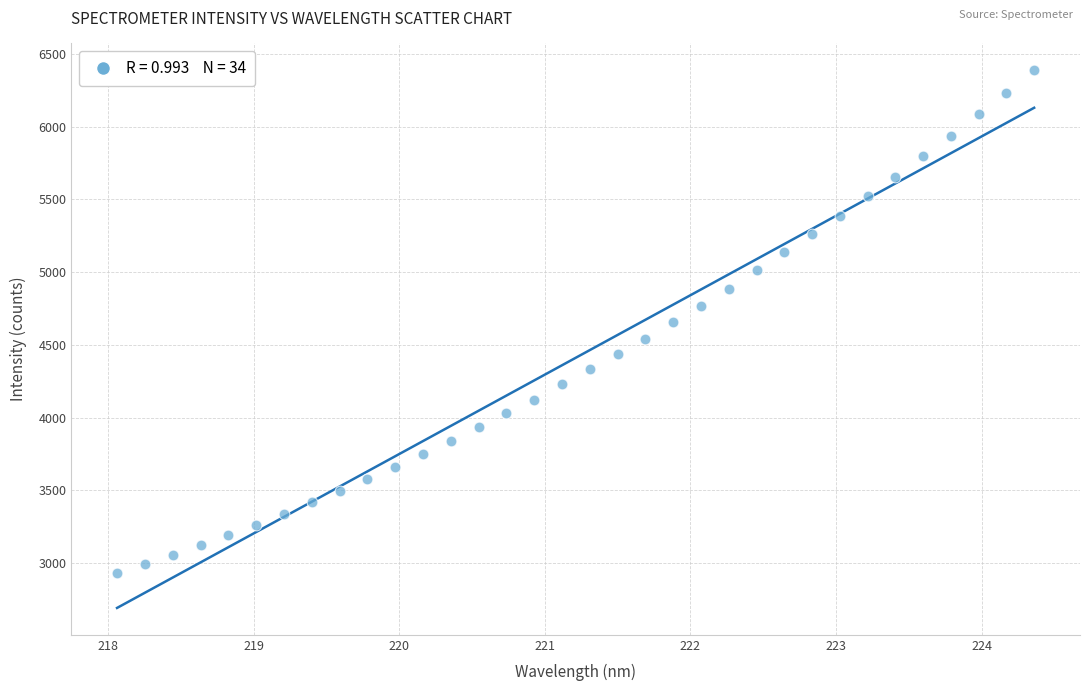

What is the range of Y values (max minus min)?

3458.1